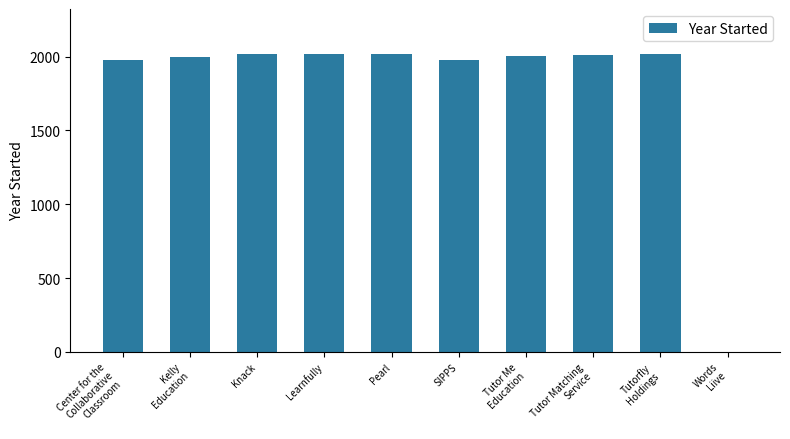

What is the sum of all values?

18043